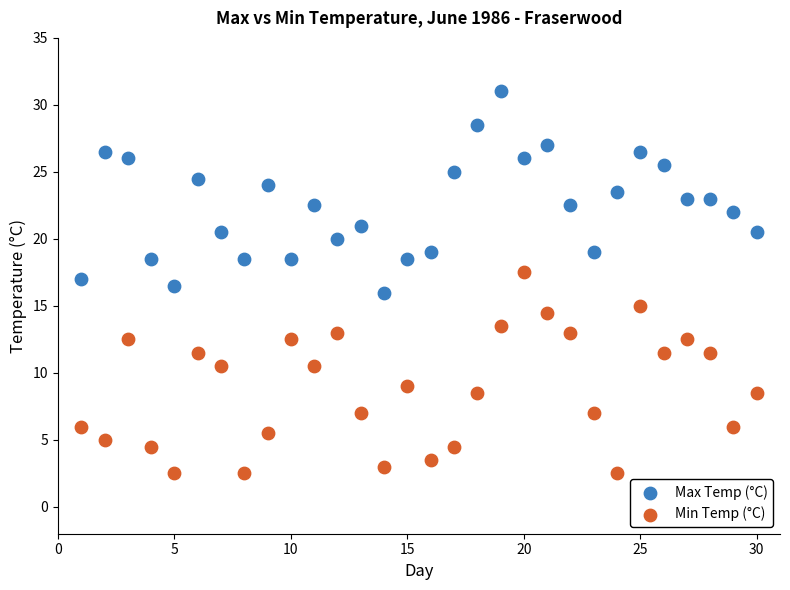

What is the X range (max minus min) for the scatter plot?

29.0